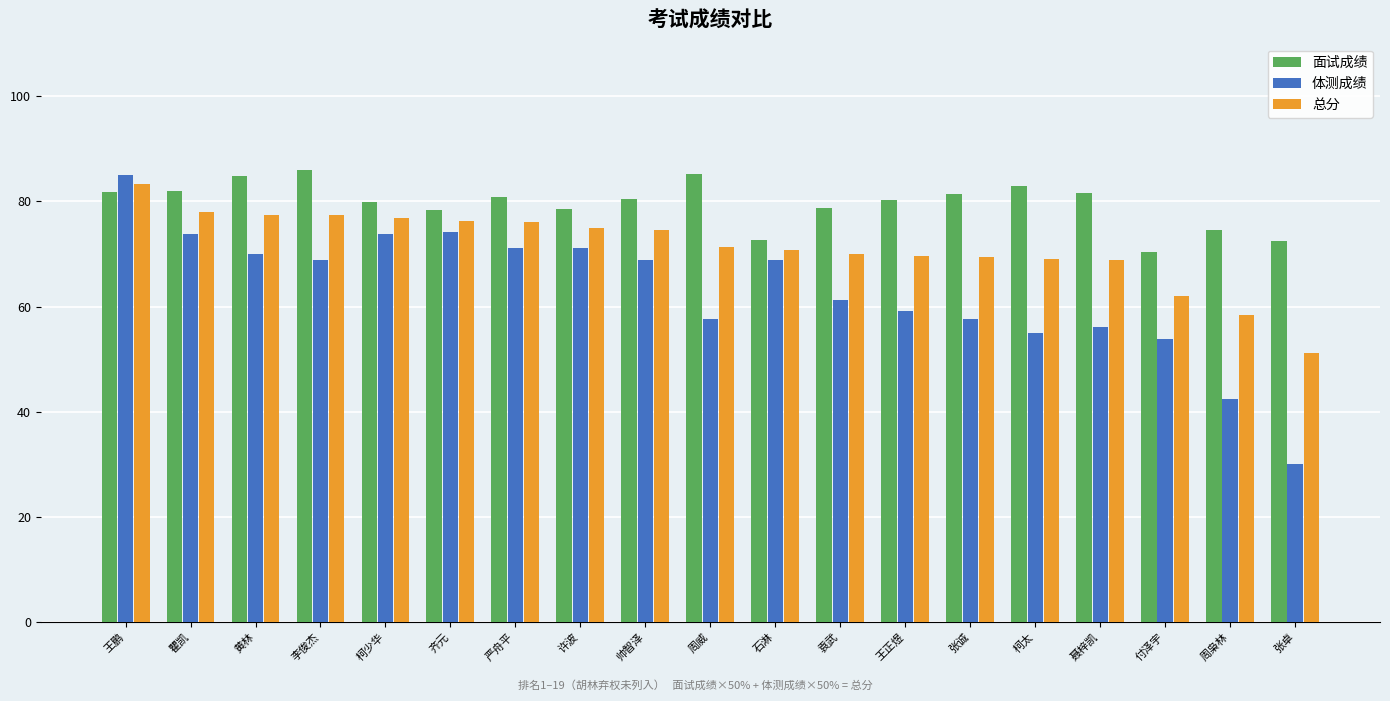

At 张诚, list the series in order from smallest to largest.

体测成绩, 总分, 面试成绩